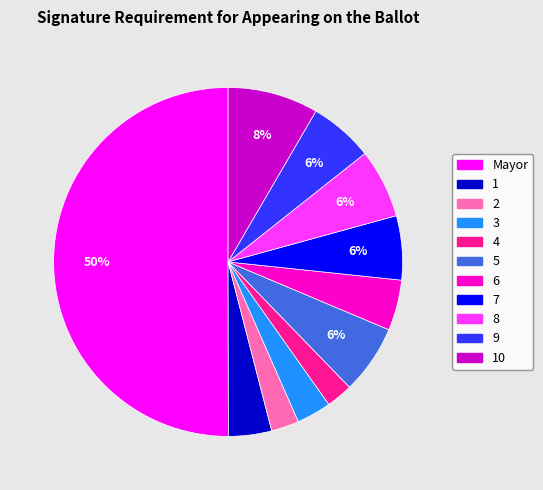

True or false: 7 accounts for 6% of the total.

True